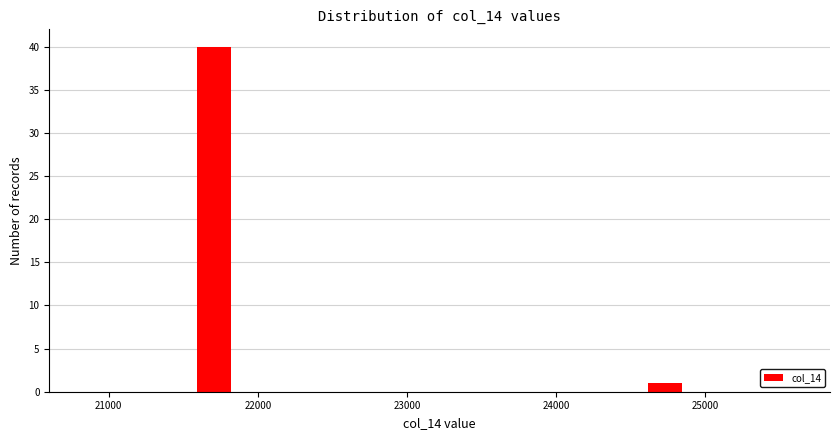

Around what value on the x-axis is the tallest bar? Give the approximate position of its centre, as read against the axis.

21700